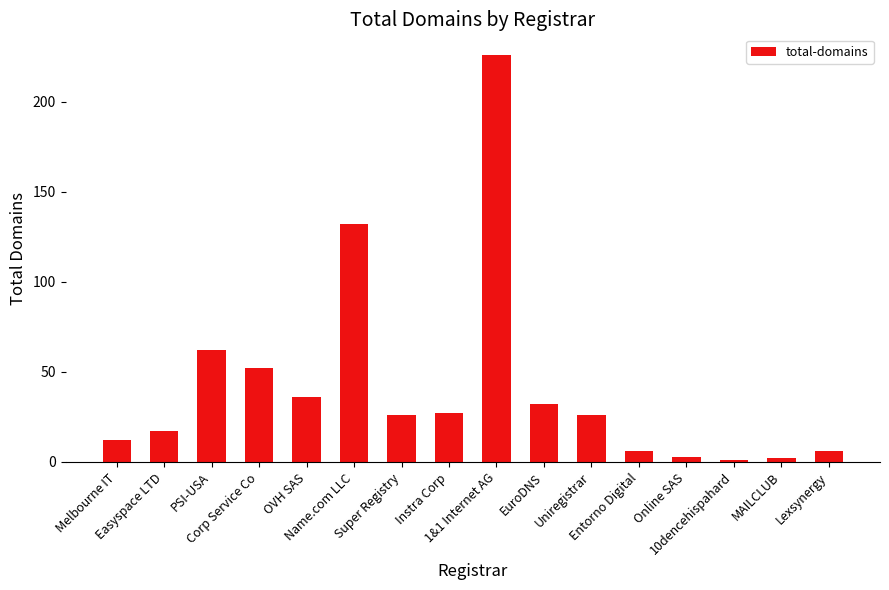

How many bars are there in total?

16